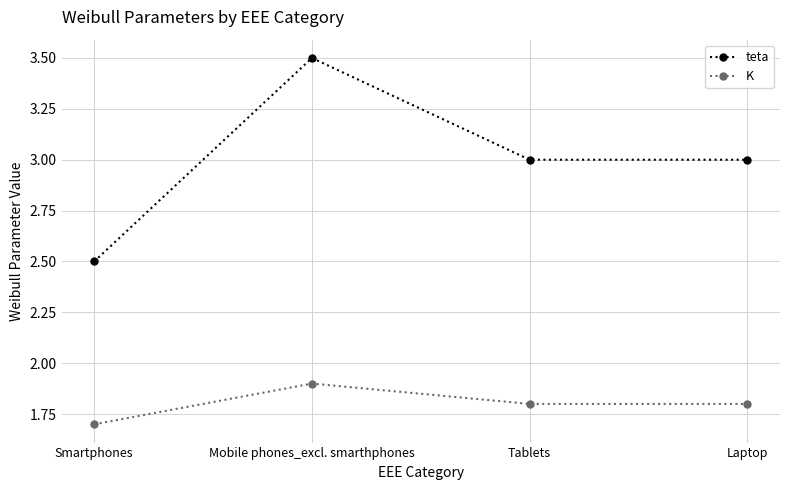

What is the total value across all series at Tablets?

4.8